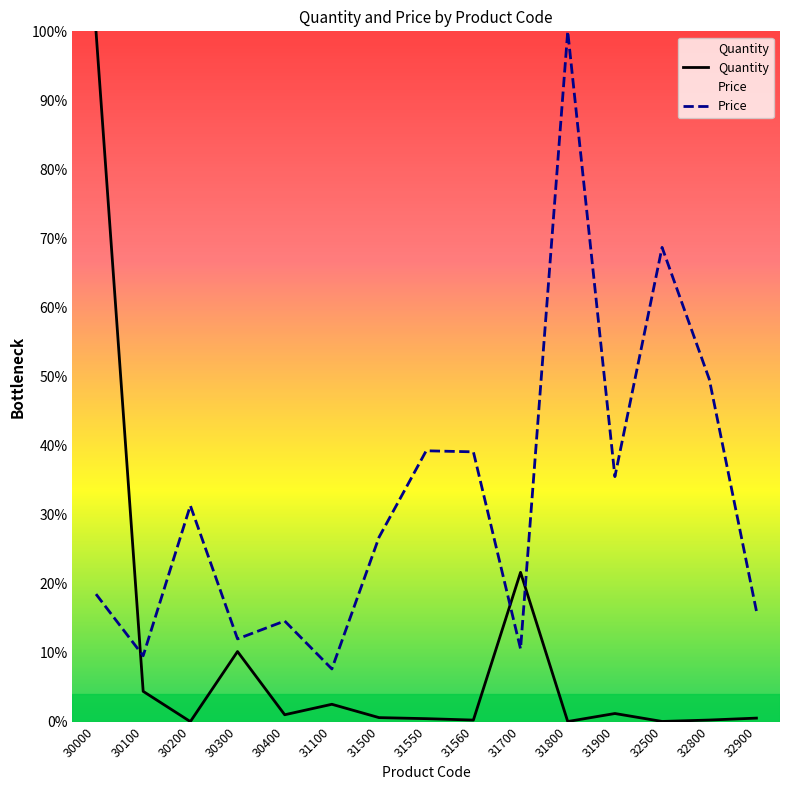

True or false: Quantity and Price intersect in this chart.

True